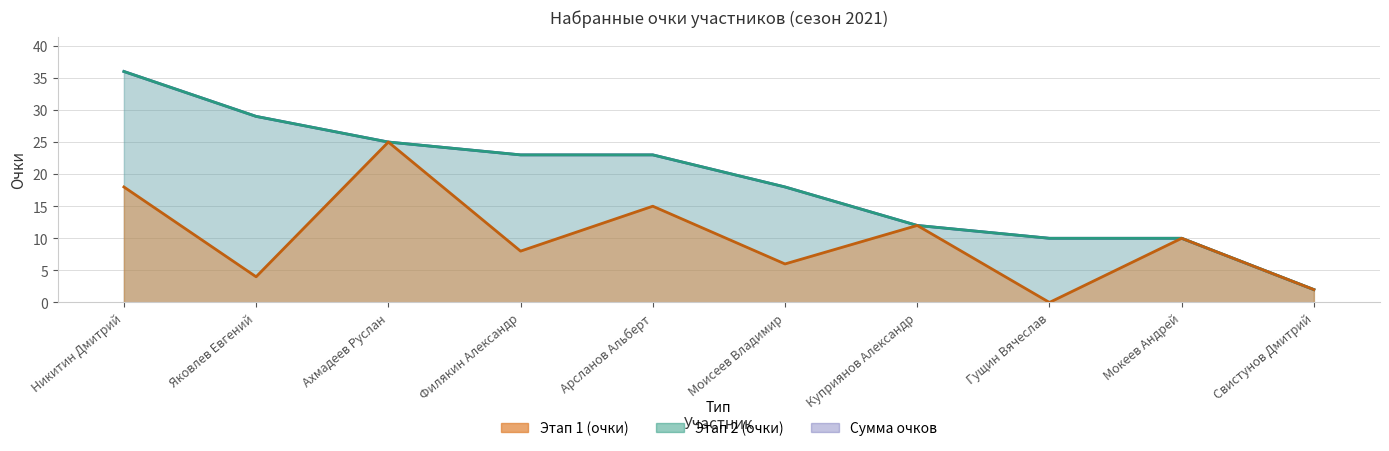

In Этап 1 (очки), how many points are lower than both neighbors (excluding endpoints)?

4